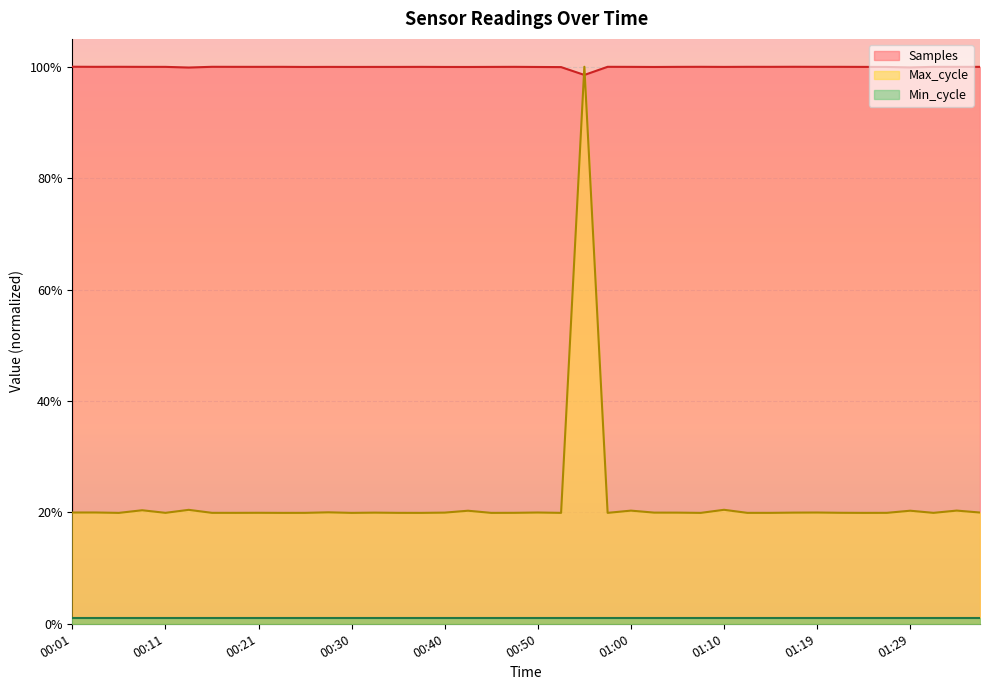

What is the sum of all Max_cycle values?

8.8